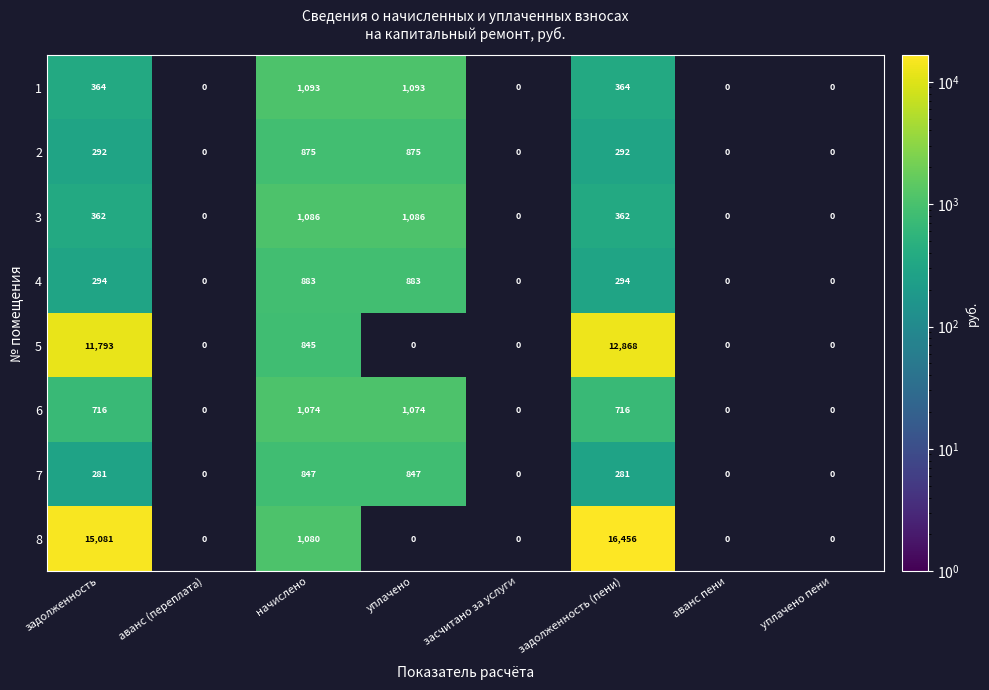

Which label corresponds to the smallest value in the chart?

задолженность